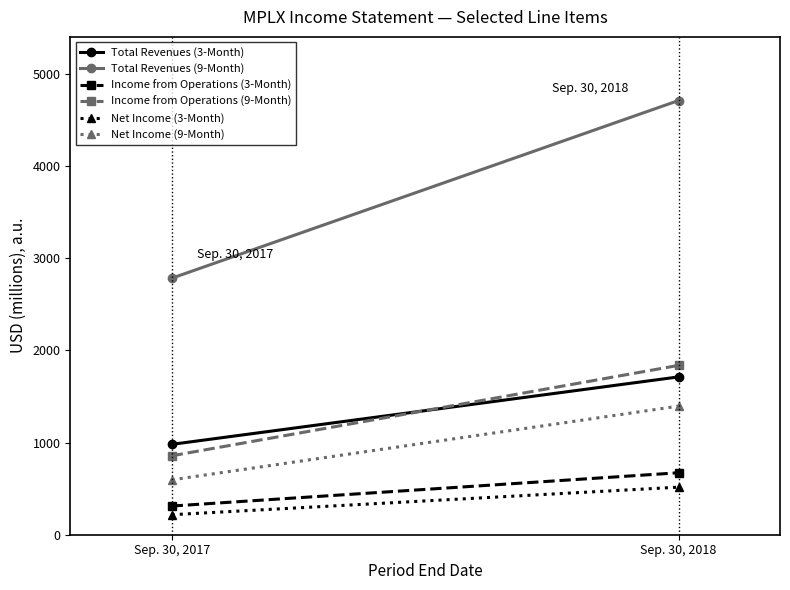

Reading left to right, extract all data points from this chart.

Total Revenues (3-Month): 980	1712
Total Revenues (9-Month): 2782	4710
Income from Operations (3-Month): 311	672
Income from Operations (9-Month): 856	1837
Net Income (3-Month): 217	516
Net Income (9-Month): 595	1395